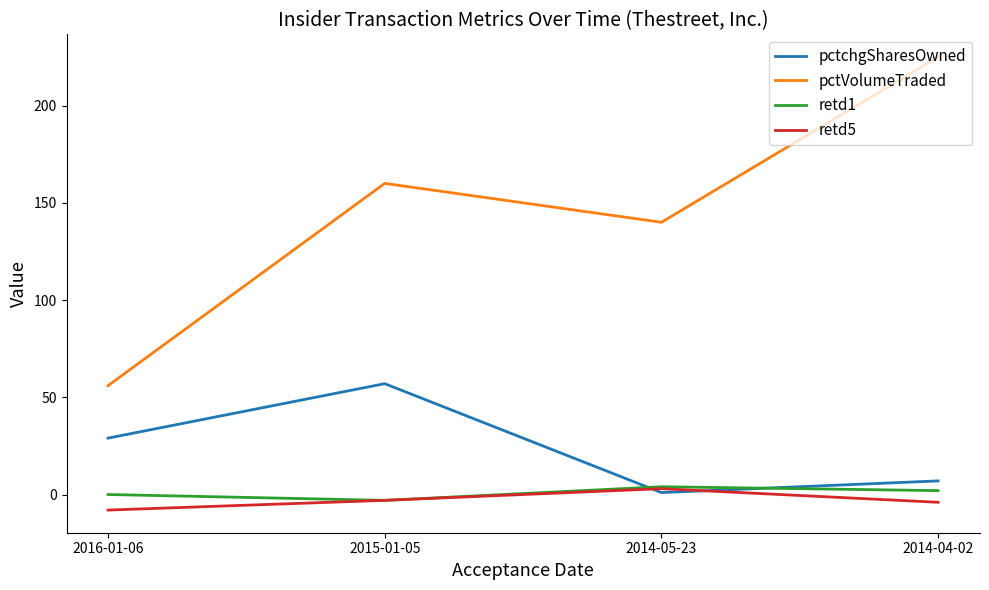

Which series has the largest range (max minus min)?

pctVolumeTraded